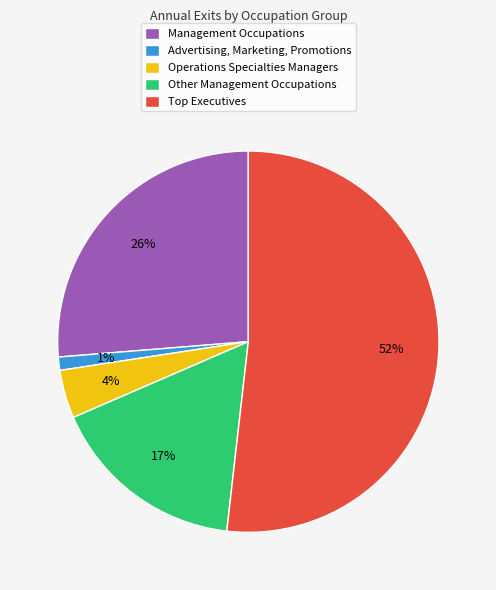

Which slice represents more than half of the pie?

Top Executives